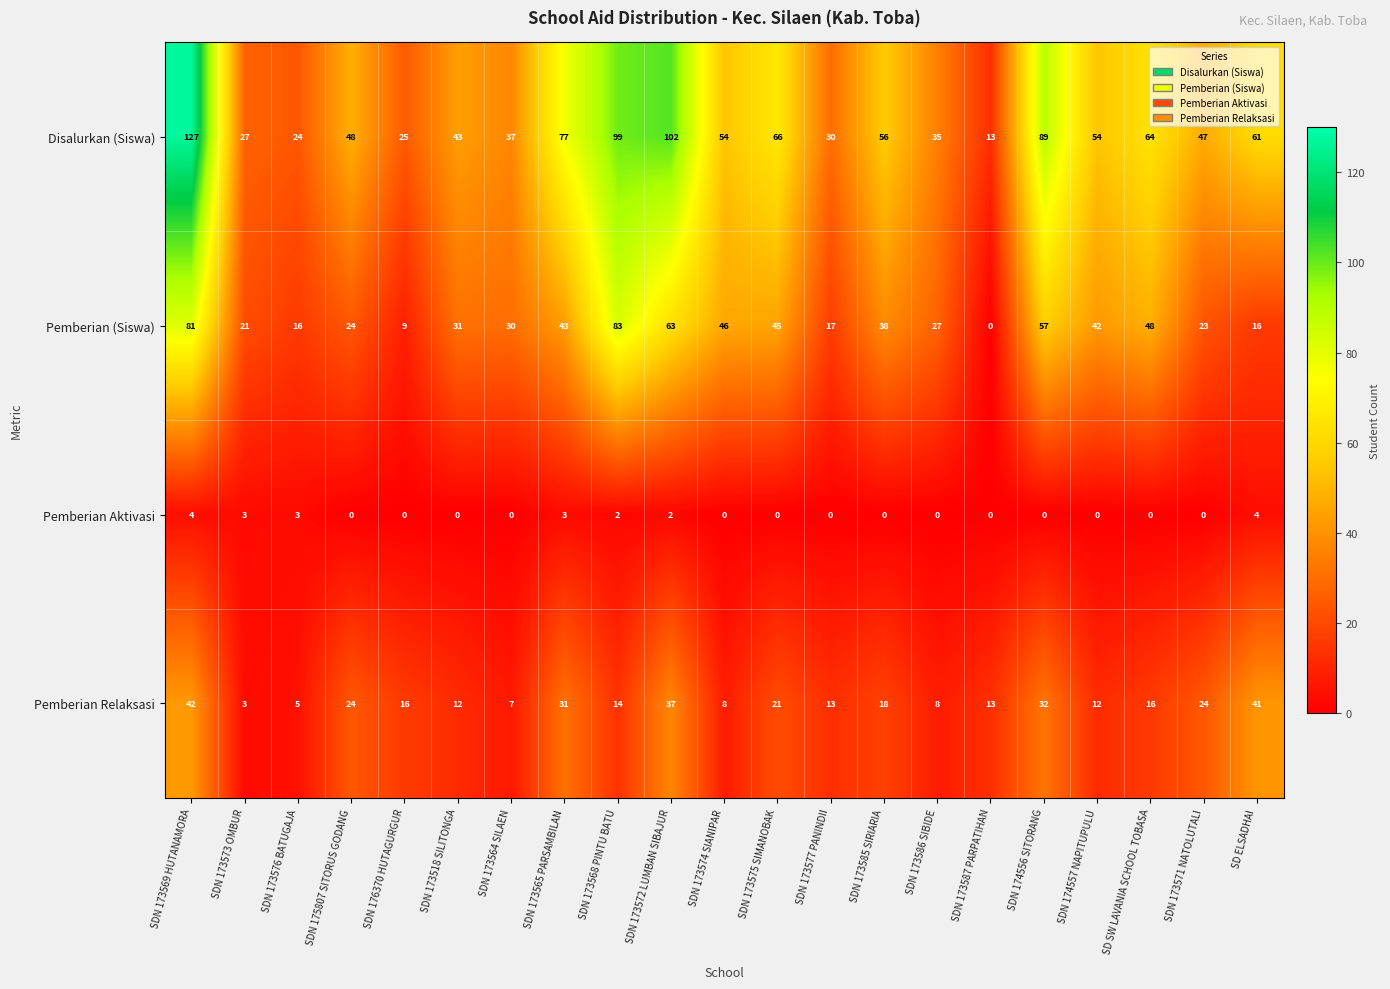

Is it true that Pemberian Aktivasi equals 0 at SDN 173564 SILAEN?

True